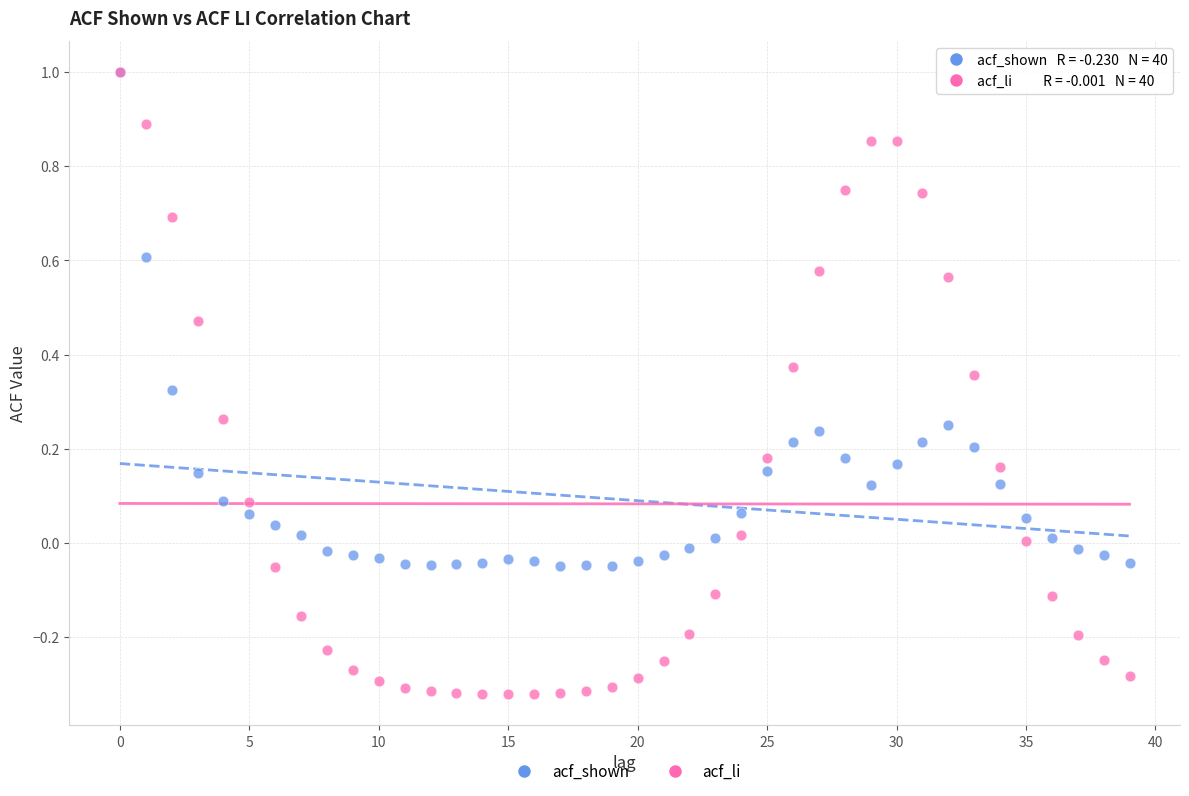

What are all the series names shown in the legend?

acf_shown, acf_li